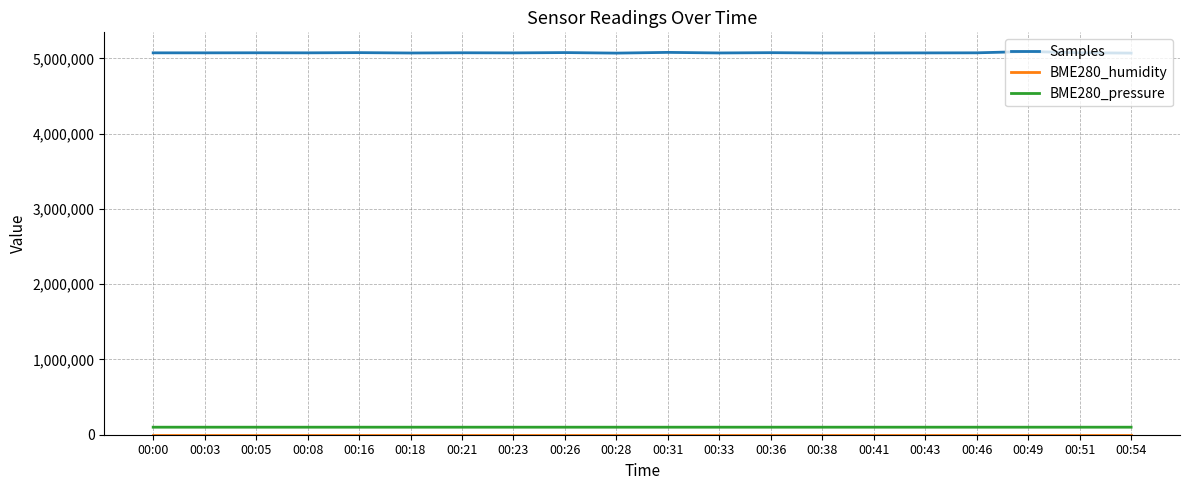

What is the maximum value shown in the chart?

5091897.0